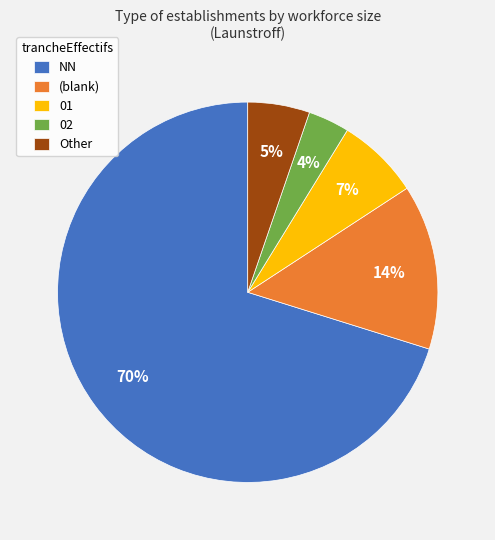

To the nearest percent, what is the average slice percentage?

20%